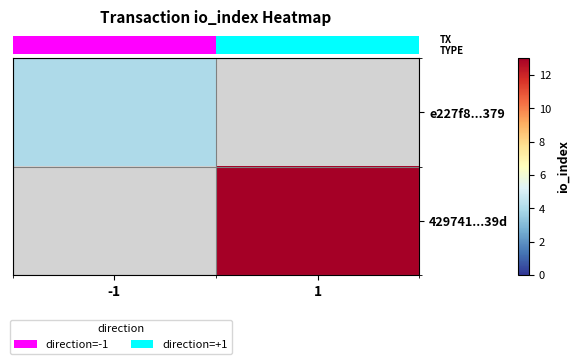

Rank the series by their maximum value, from lowest to highest.

row_0, row_1